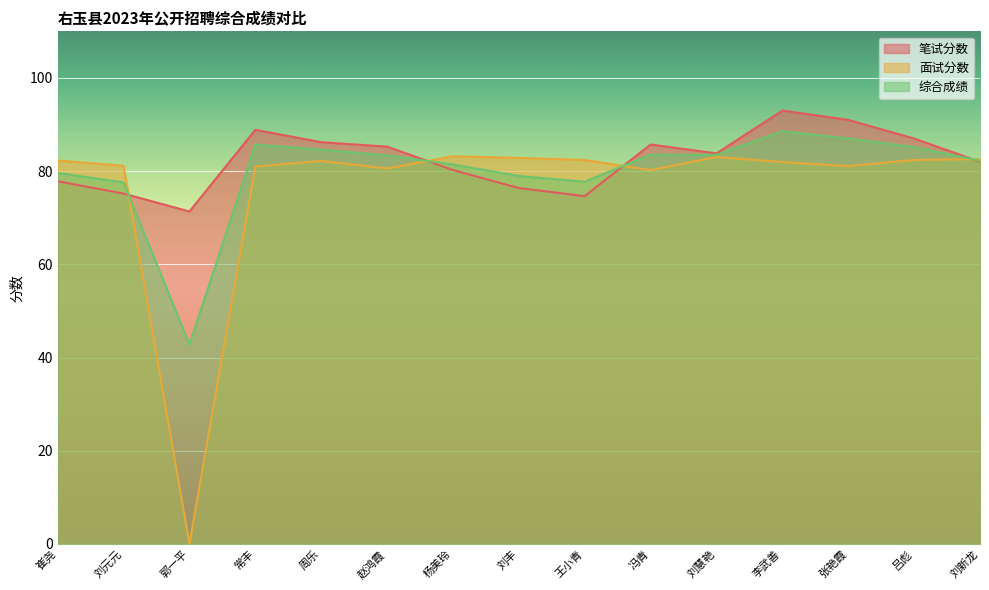

Read the 综合成绩 value at 李武善.

88.6